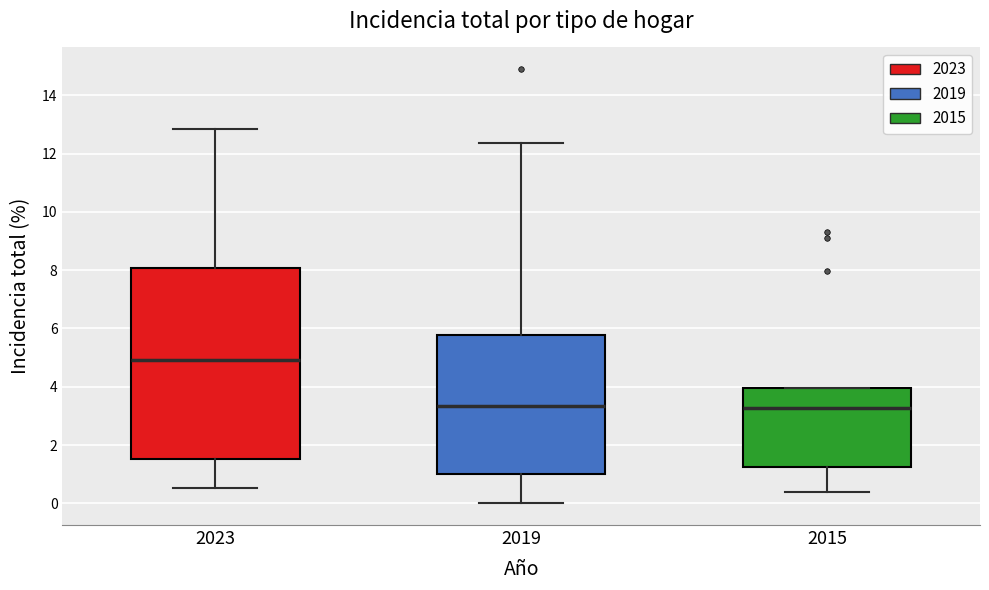

Reading left to right, read every box against the y-axis: the position of its median line, the range the box covers, and the ends of its whiskers. The values are not printed on the chart, so give them approximately, as read against the axis.

2023: median 5.0, box 1.6 to 8.0, whiskers 0.6 to 12.8
2019: median 3.4, box 1.0 to 5.8, whiskers 0.0 to 12.4
2015: median 3.2, box 1.2 to 4.0, whiskers 0.4 to 4.0